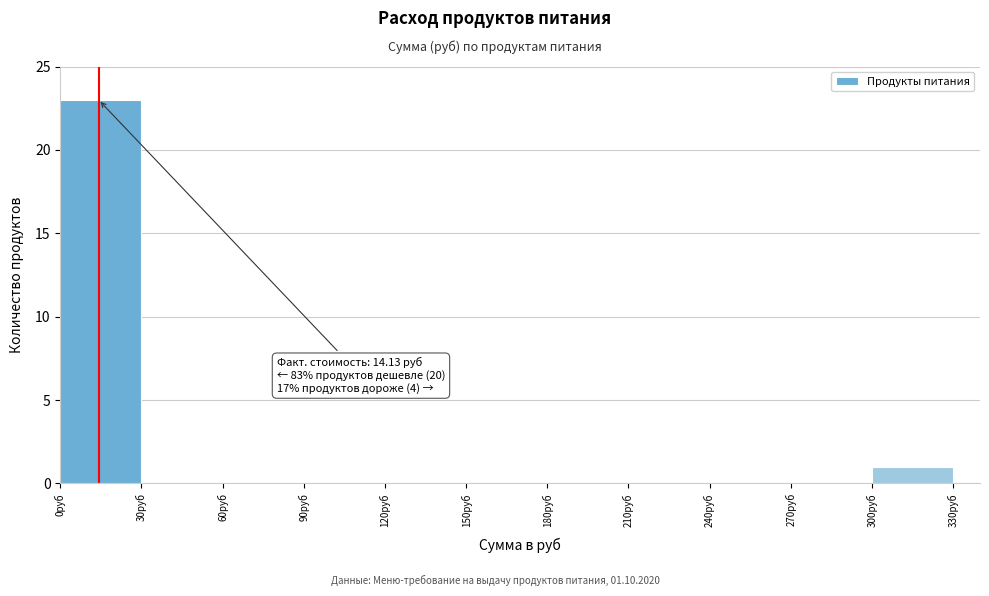

Read against the x-axis, roughly where is the centre of the tallest bar?

15